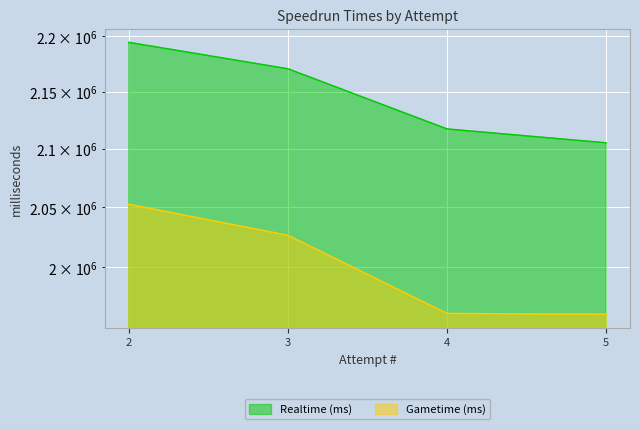

The value of Gametime (ms) at 2 is 659557. True or false?

False